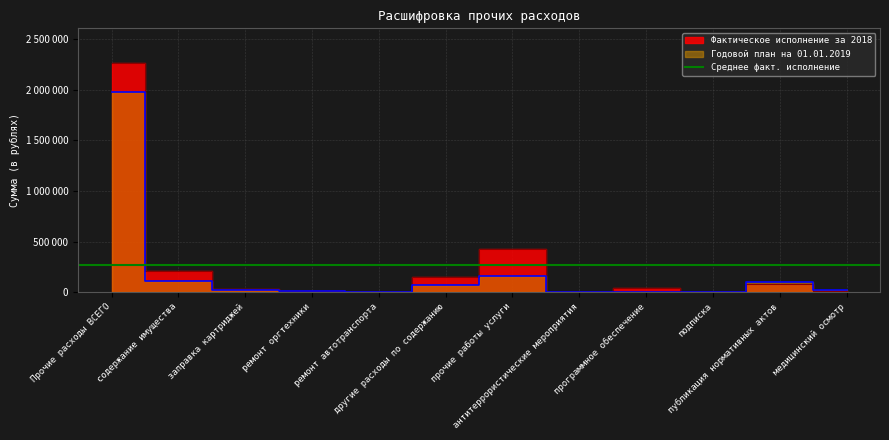

List the labels in order of Годовой план на 01.01.2019 value, largest first.

Прочие расходы ВСЕГО, прочие работы услуги, содержание имущества, публикация нормативных актов, другие расходы по содержанию, заправка картриджей, медицинский осмотр, ремонт оргтехники, антитеррористические мероприятия, подписка, ремонт автотранспорта, программное обеспечение